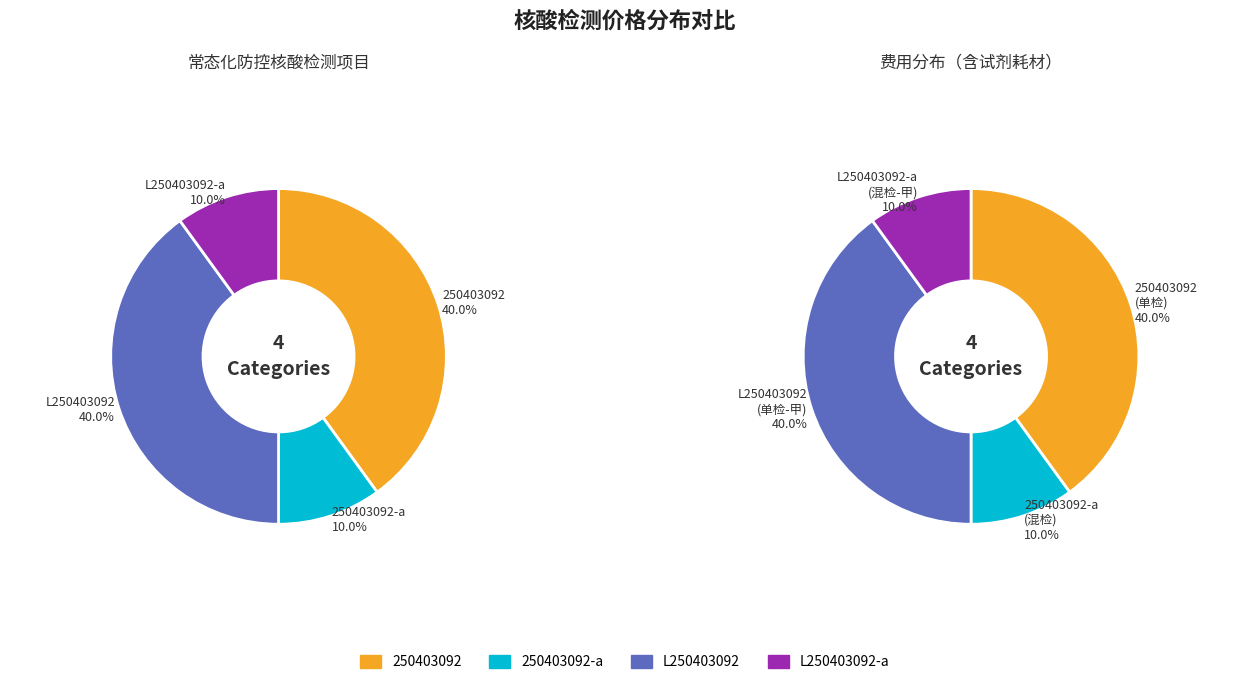

How much of the chart is everything except 250403092-a?

90.0%